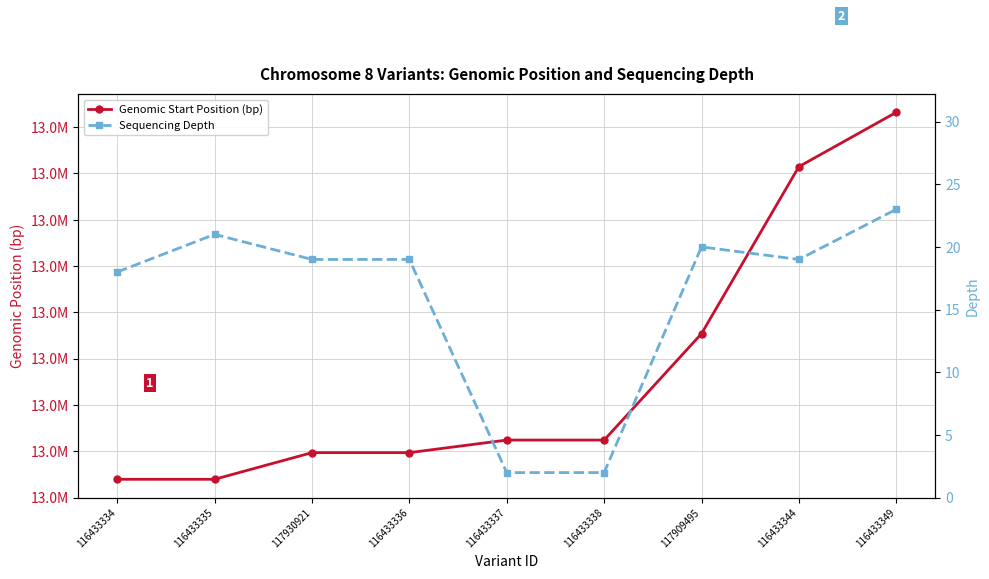

True or false: Sequencing Depth and Genomic Start Position (bp) intersect in this chart.

False